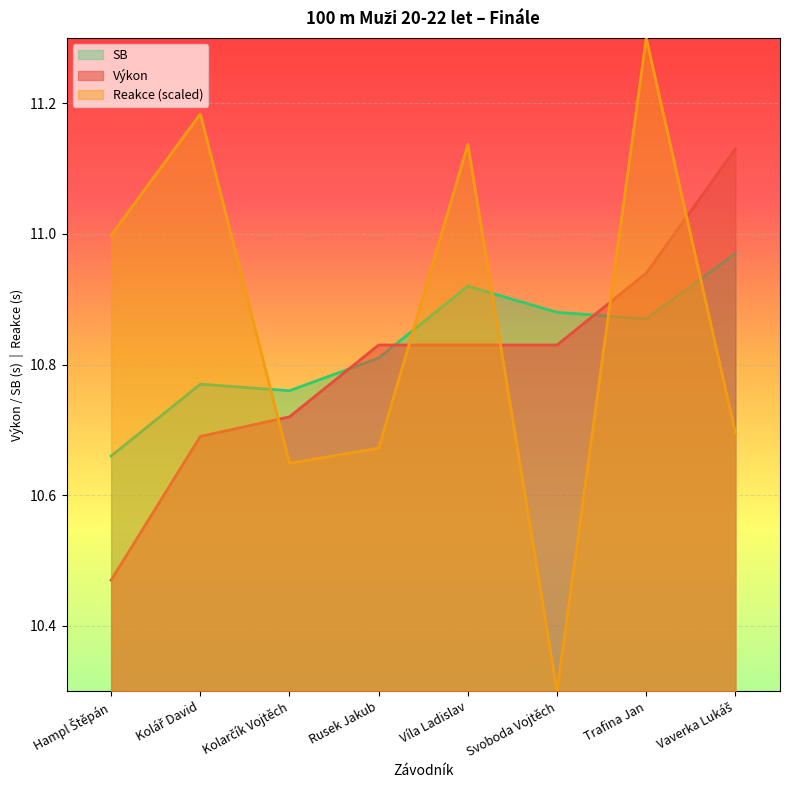

How many lines are shown in the chart?

3